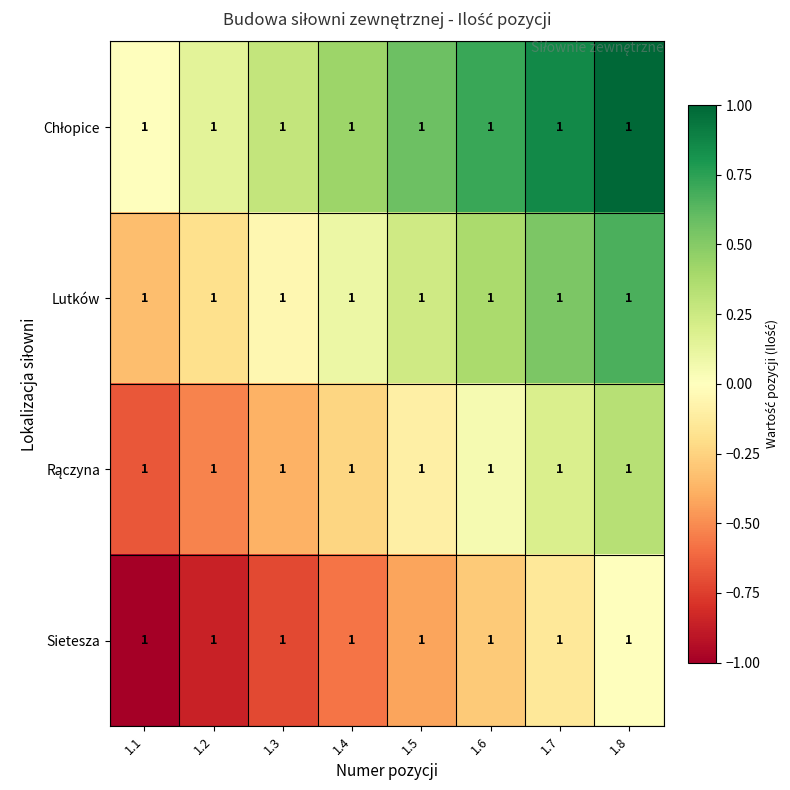

At which label does Rączyna first exceed 0?

1.6